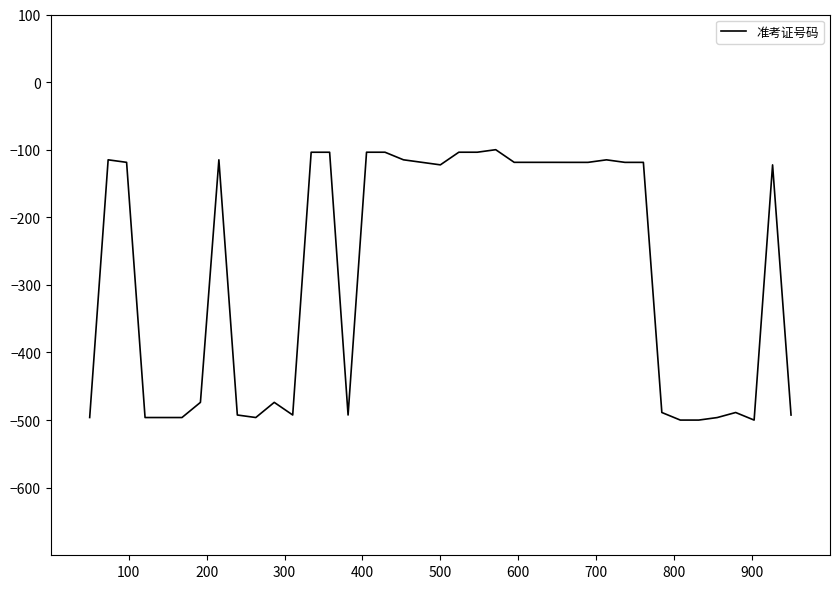

What is the greatest value displayed?

-100.0